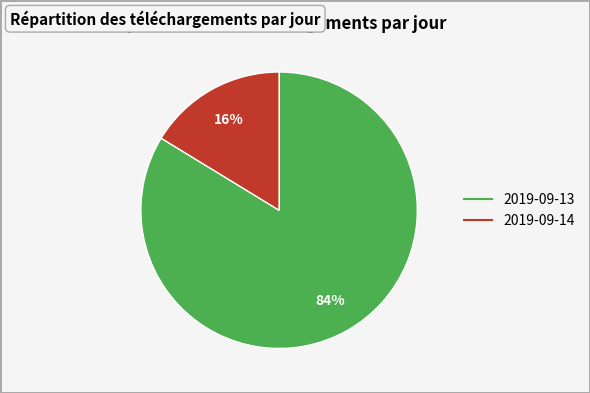

What is the smallest slice in the pie chart?

2019-09-14